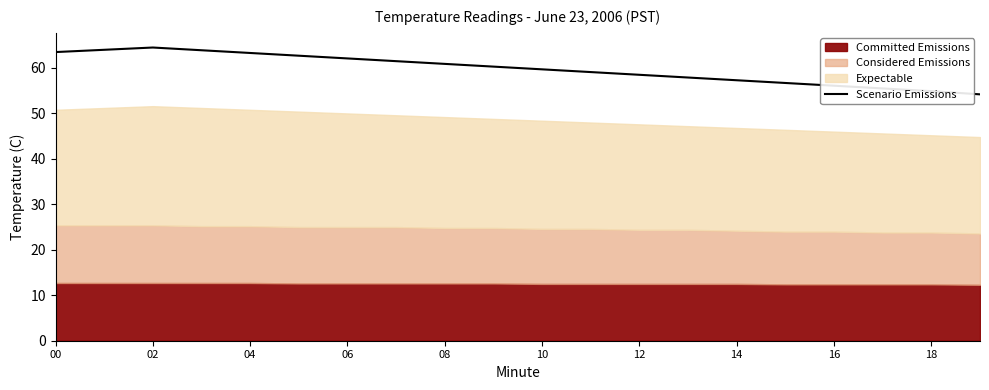

What is the minimum value for Scenario Emissions?

54.2